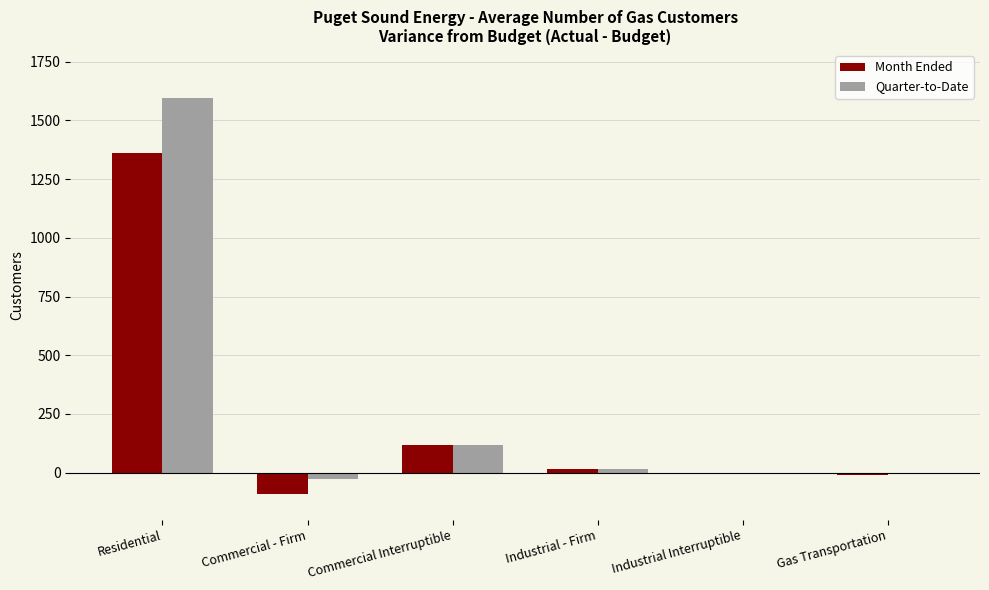

What is the maximum value shown in the chart?

1597